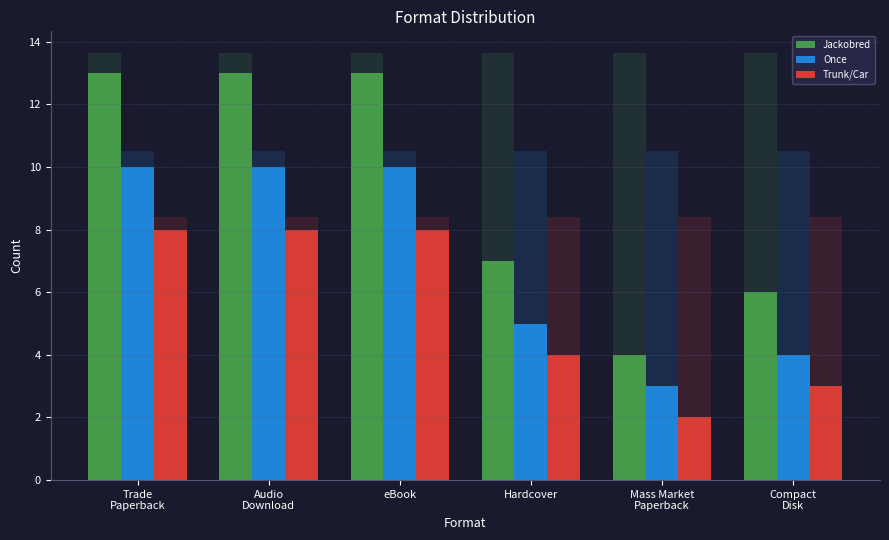

List the series in order of their peak value, highest first.

Jackobred, Once, Trunk/Car